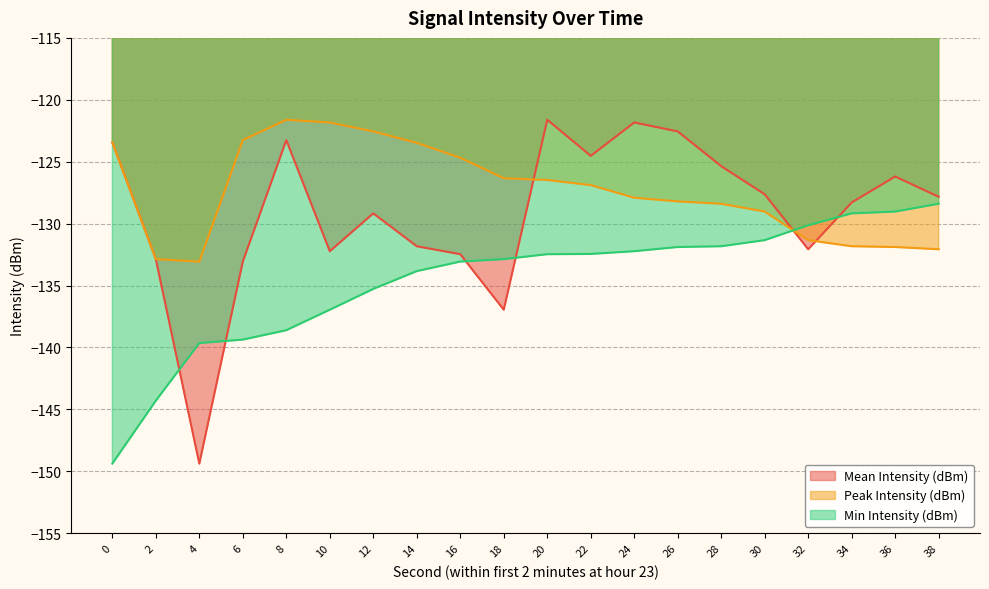

What is the difference between the highest and lowest values at 28?

6.5